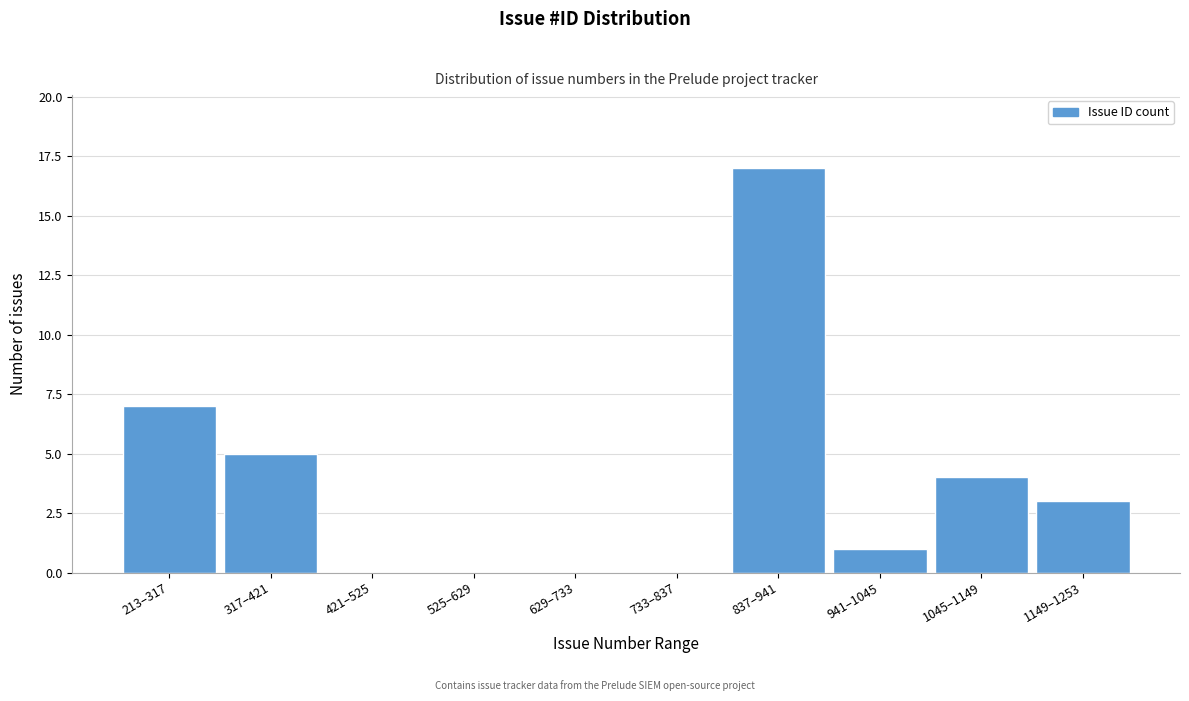

Reading left to right, what are all the values shown in this chart?

213–317=7	317–421=5	421–525=0	525–629=0	629–733=0	733–837=0	837–941=17	941–1045=1	1045–1149=4	1149–1253=3